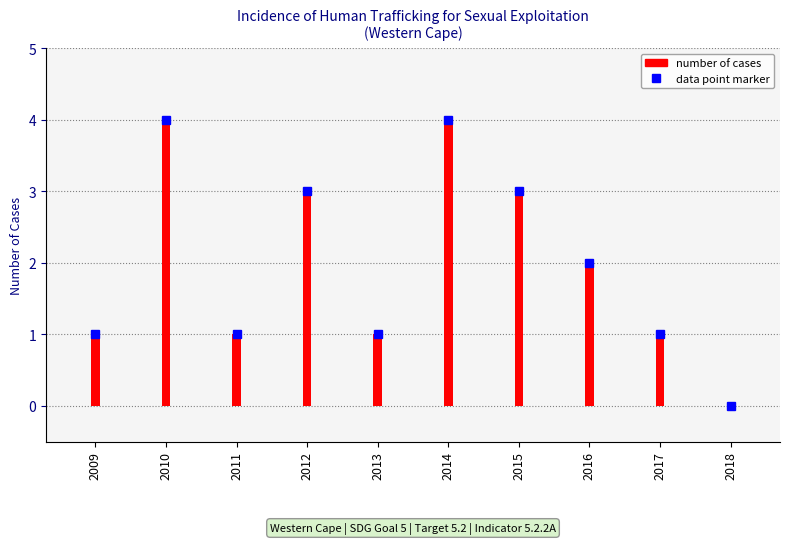

True or false: the data shows 1 at 2011.

True